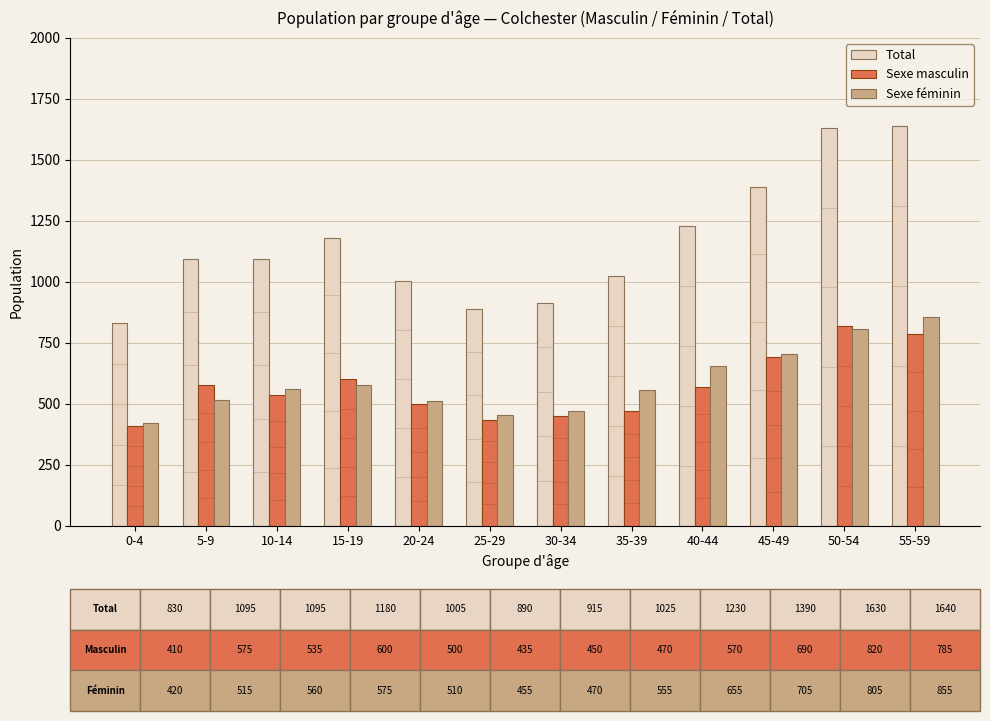

What is the difference between the maximum and minimum values in the Total series?

810